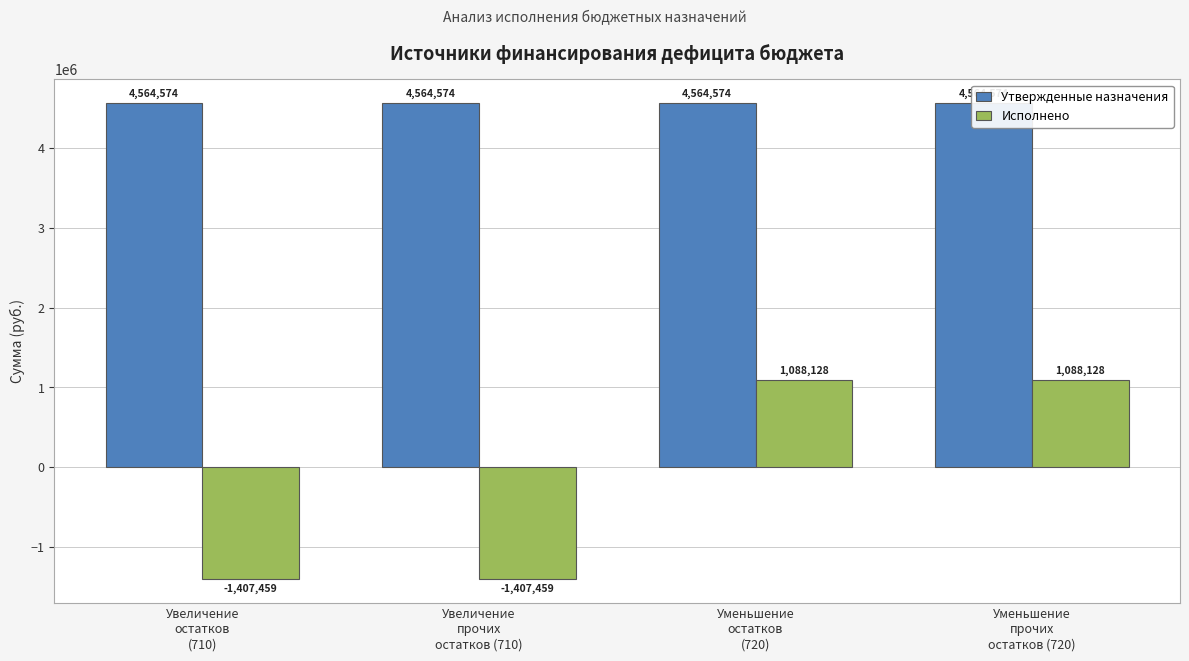

At which label does Утвержденные назначения reach its peak?

Увеличение
остатков
(710)